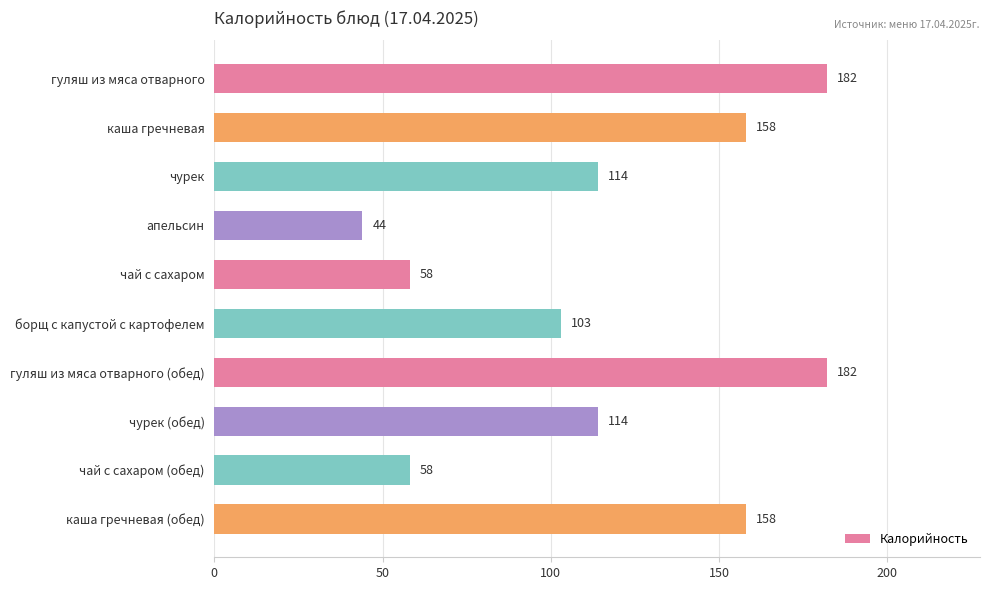

What is the average value?

117